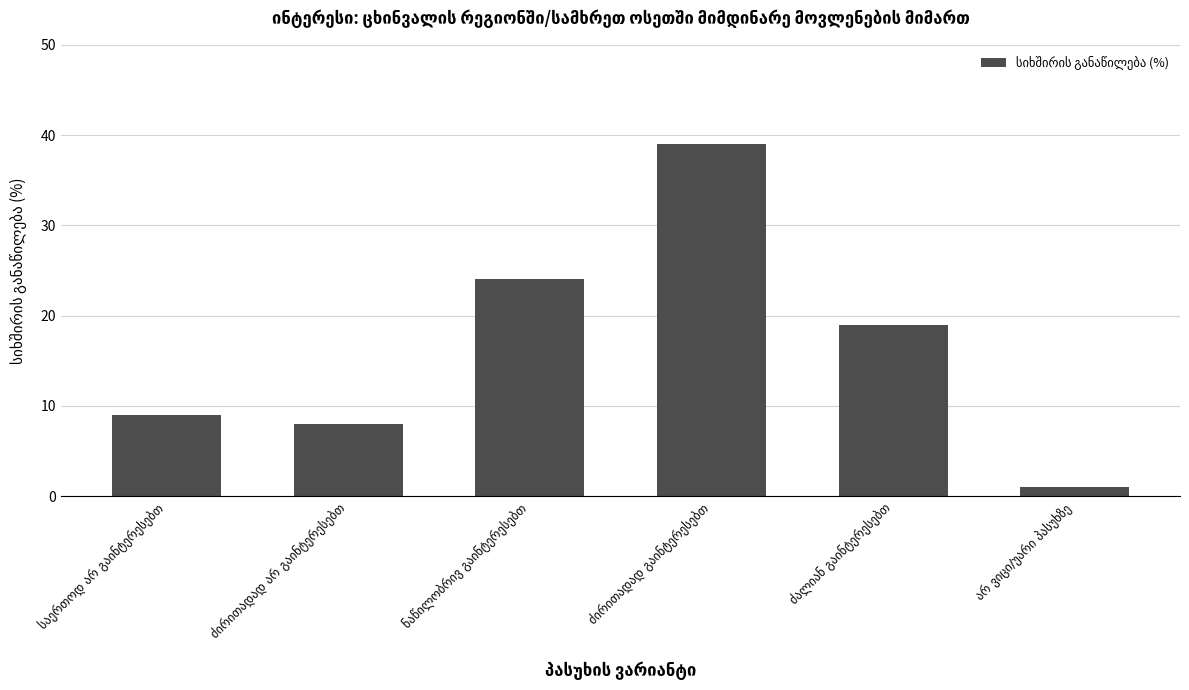

What is the greatest value displayed?

39